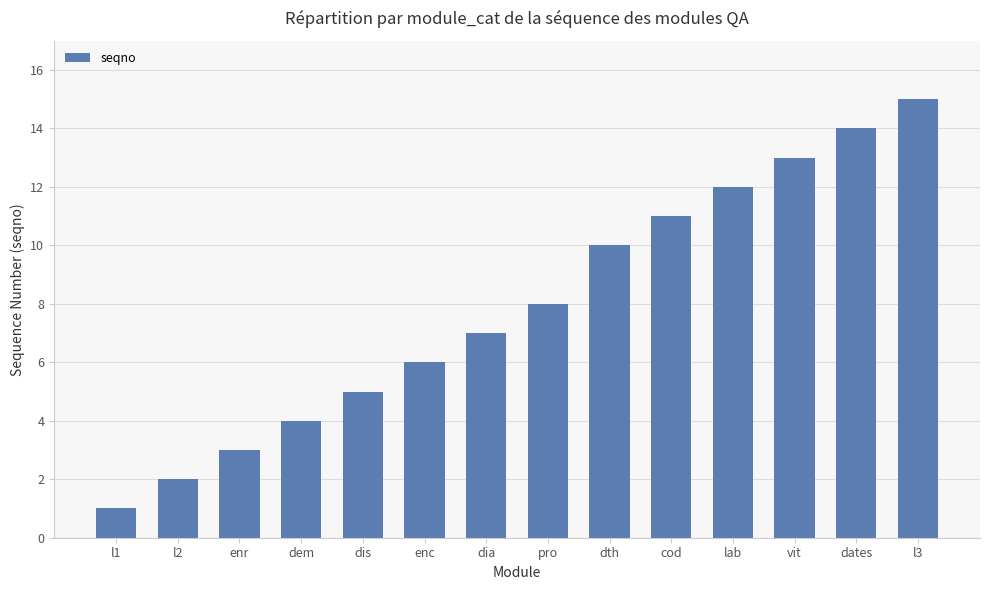

What is the label of the 8th bar from the right?

dia